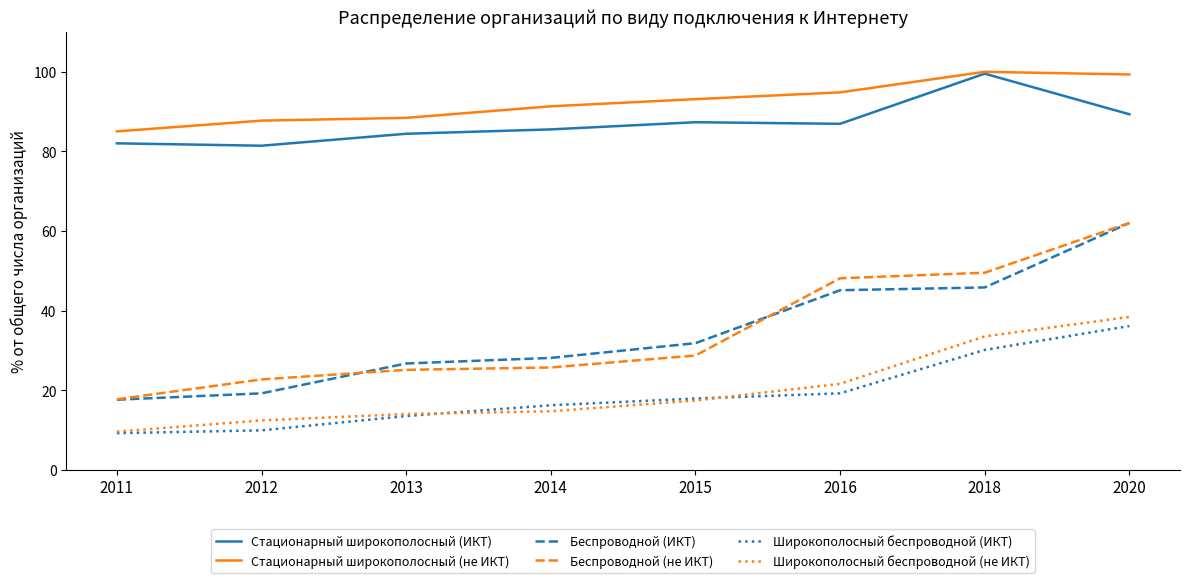

Read the Широкополосный беспроводной (ИКТ) value at 2012.

9.9